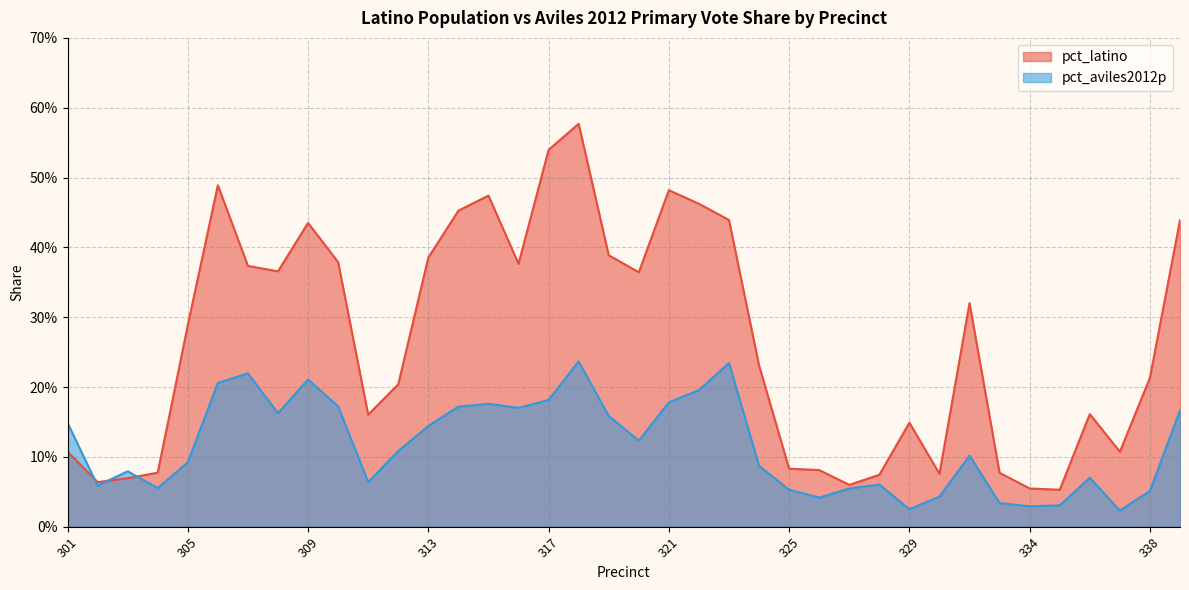

In pct_latino, how many points are higher than both neighbors (excluding endpoints)?

8